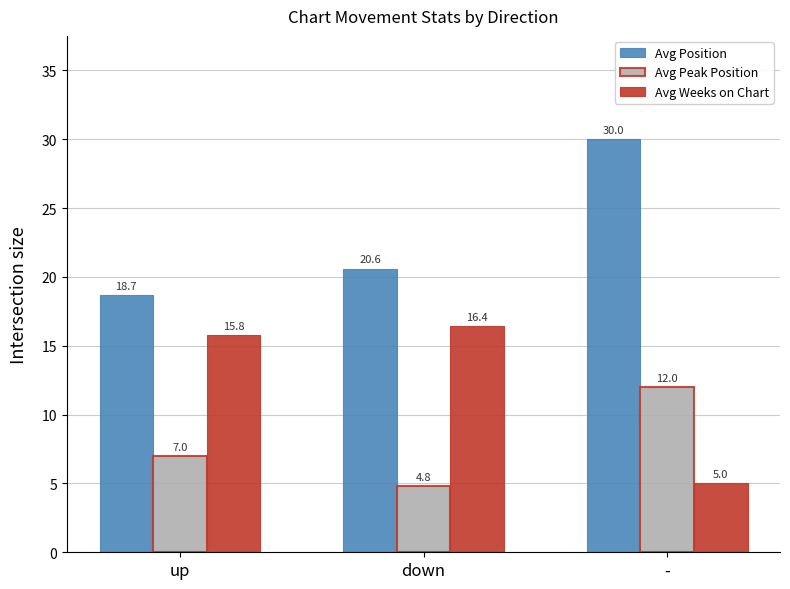

What is the minimum value for Avg Weeks on Chart?

5.0